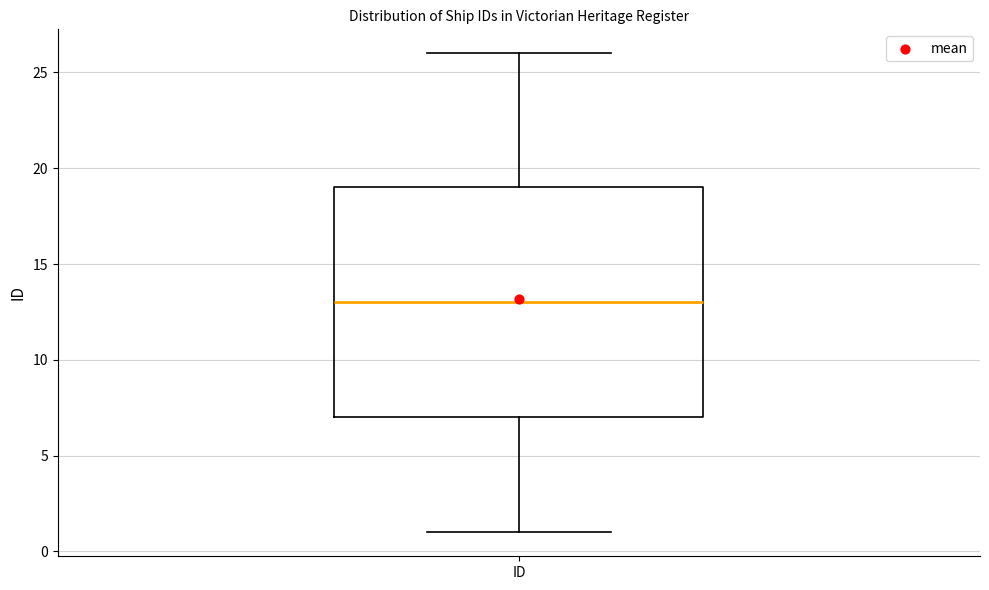

Transcribe this box plot: give where the median line is, the range the box spans, and where the two whiskers end, as read against the y-axis. The values are not printed on the chart, so give them approximately, as read against the axis.

median 13, box 7 to 19, whiskers 1 to 26